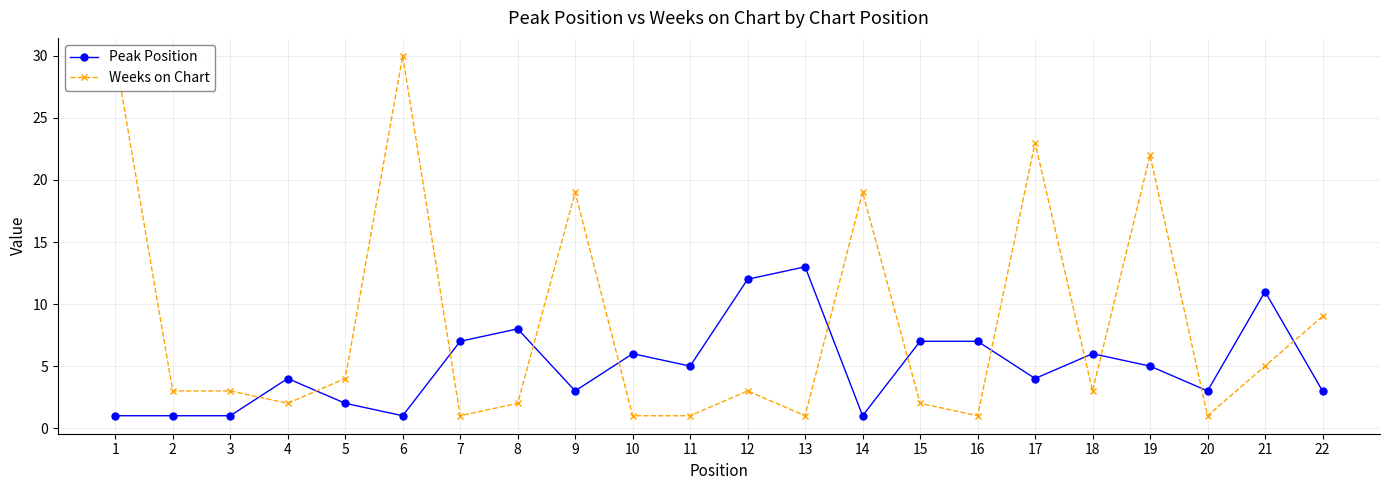

At which category does Weeks on Chart reach its first local valley?

4